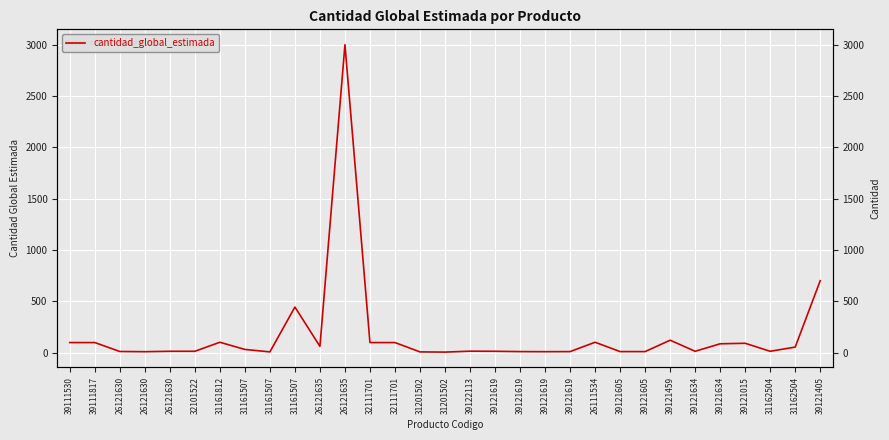

At which label is the value closest to 1502?

39121405